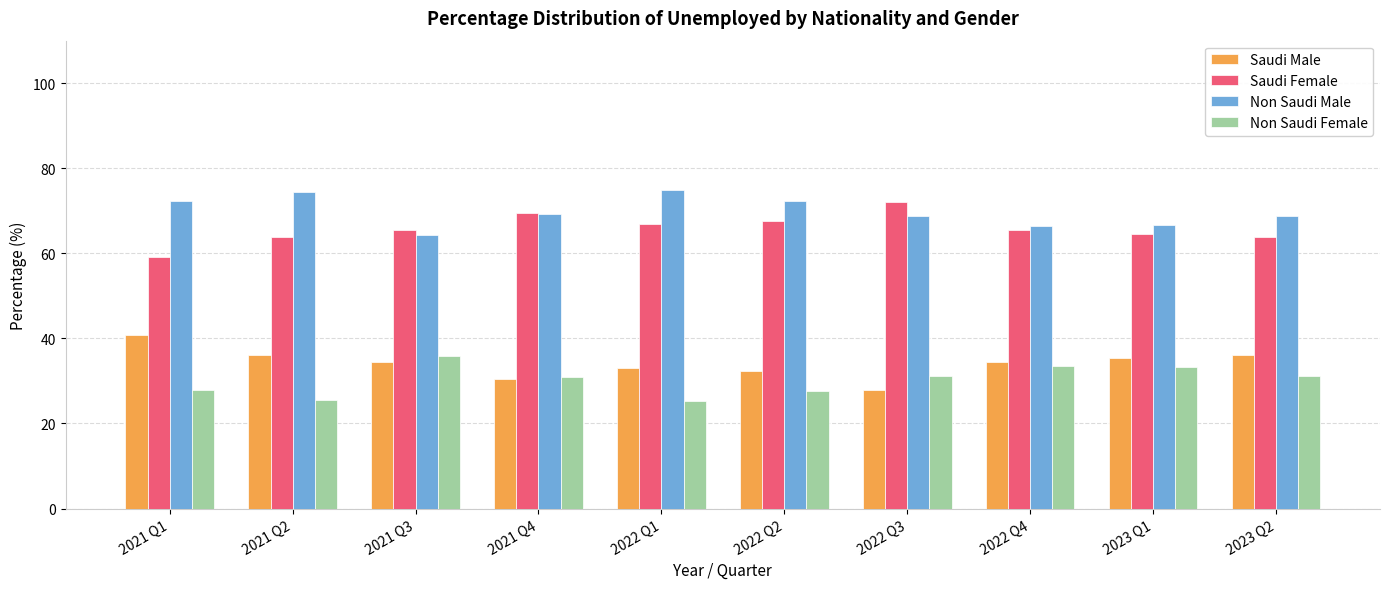

The value of Saudi Female at 2021 Q2 is 111.1. True or false?

False